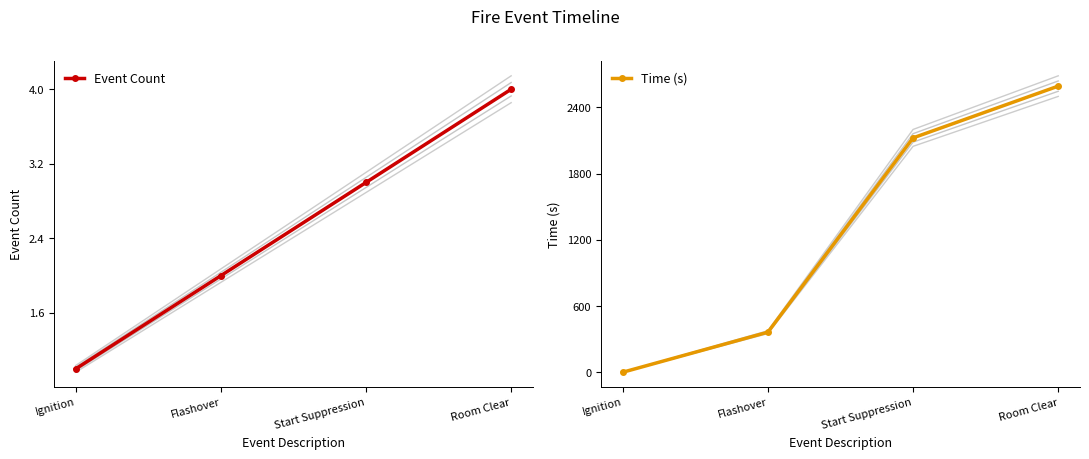

Read the Event Count value at Room Clear.

4